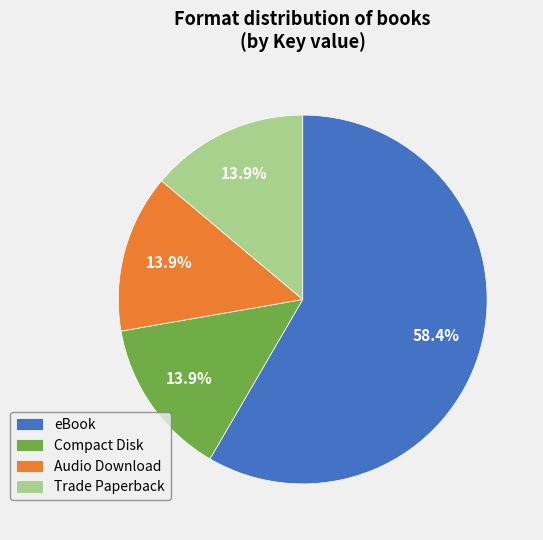

Combined, do Compact Disk and eBook account for over 50%?

Yes